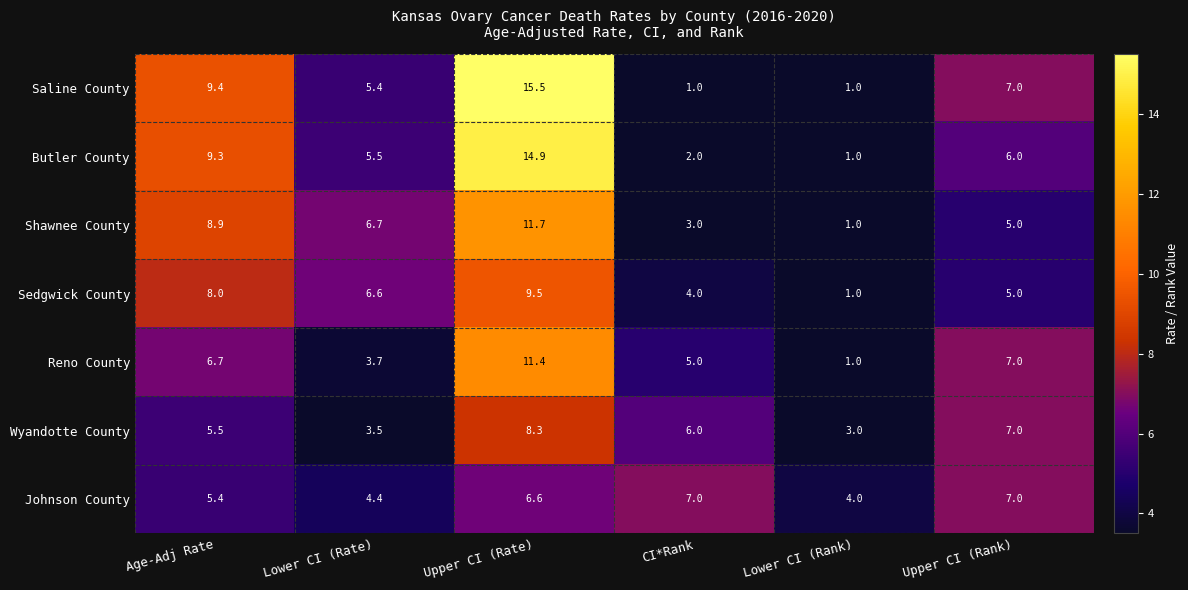

Which series has the largest range (max minus min)?

Saline County